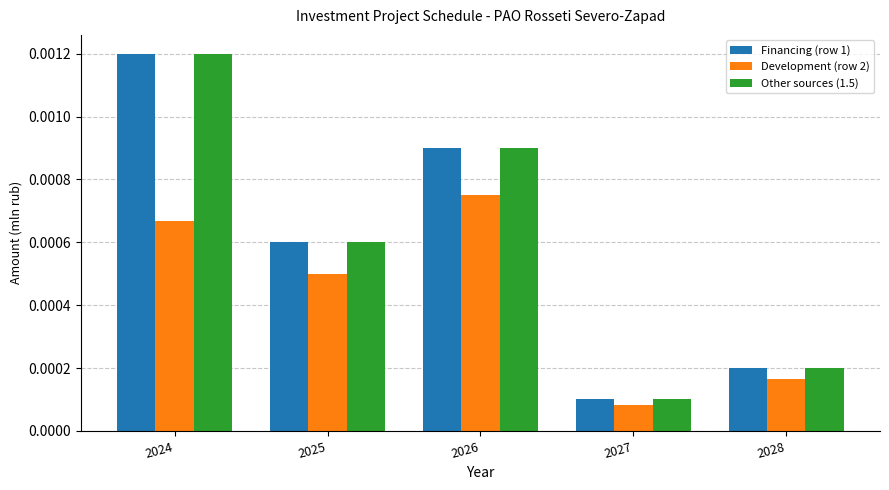

At which label is Development (row 2) closest to 0?

2027